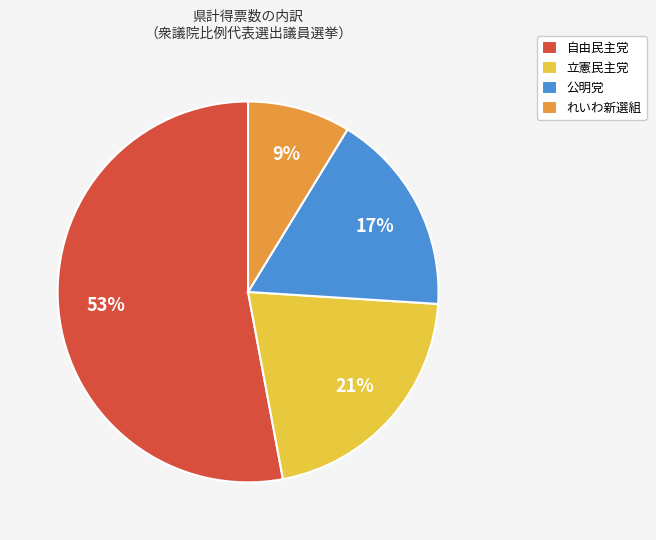

Is the sum of 立憲民主党 and 公明党 greater than half?

No